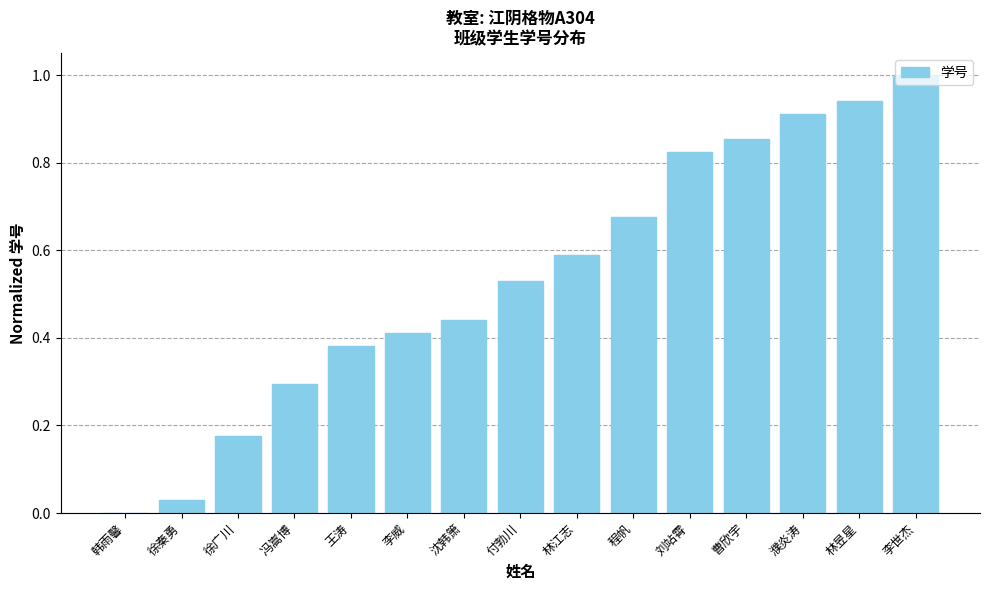

What is the sum of the values at 濮炎涛 and 刘站霄?

1.7